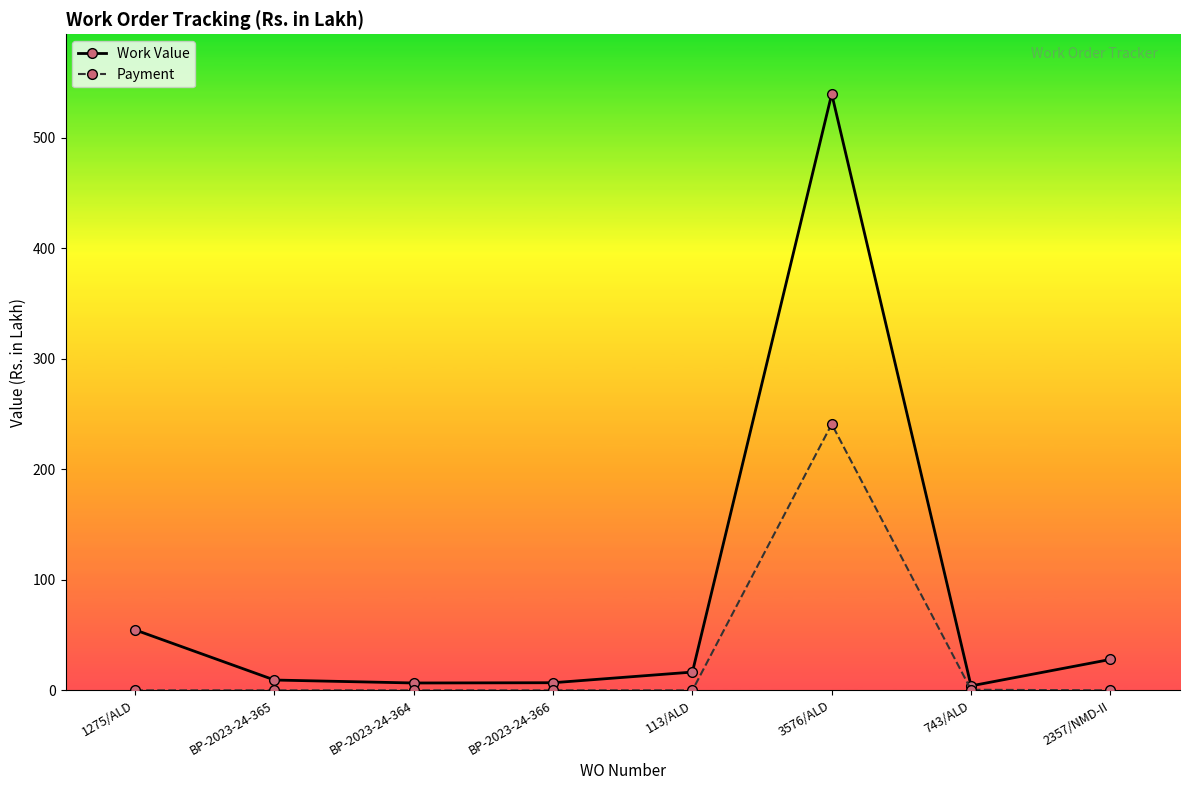

What is the total value across all series at BP-2023-24-366?

6.9